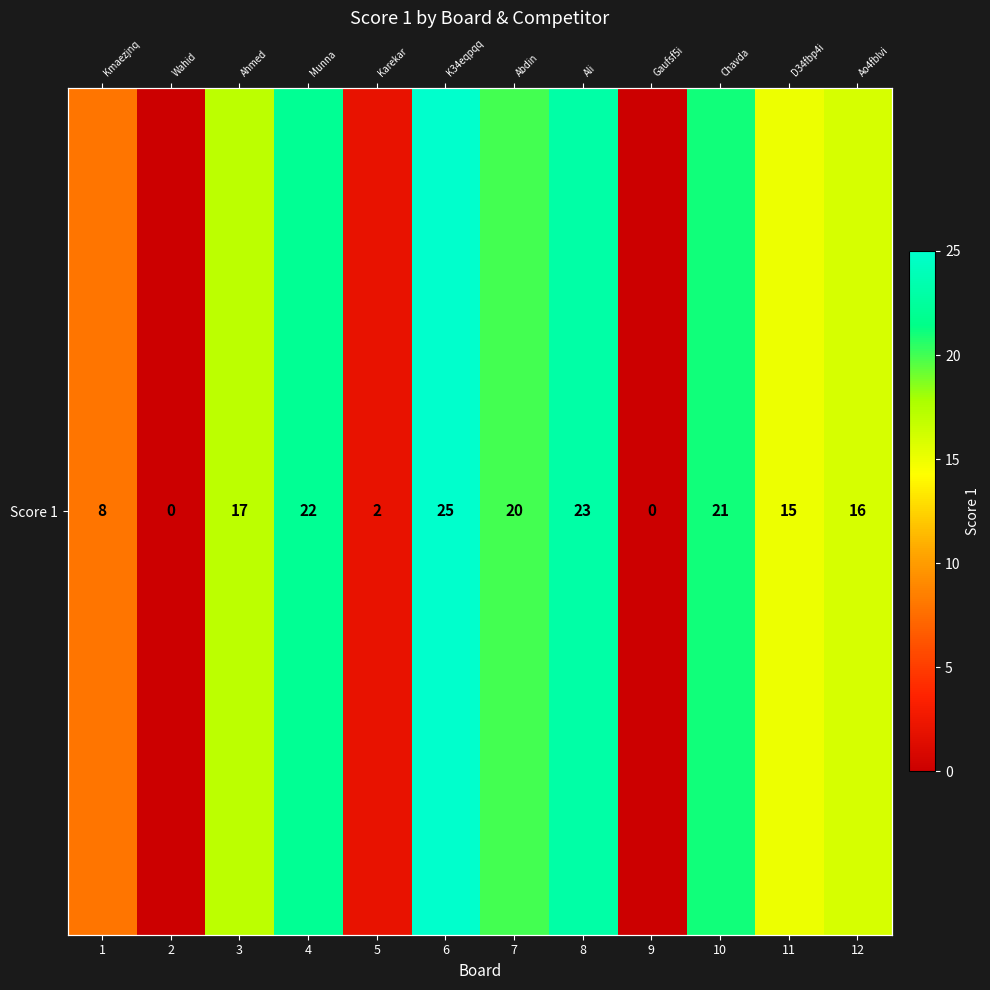

The chart shows a value of 24 at 12. True or false?

False